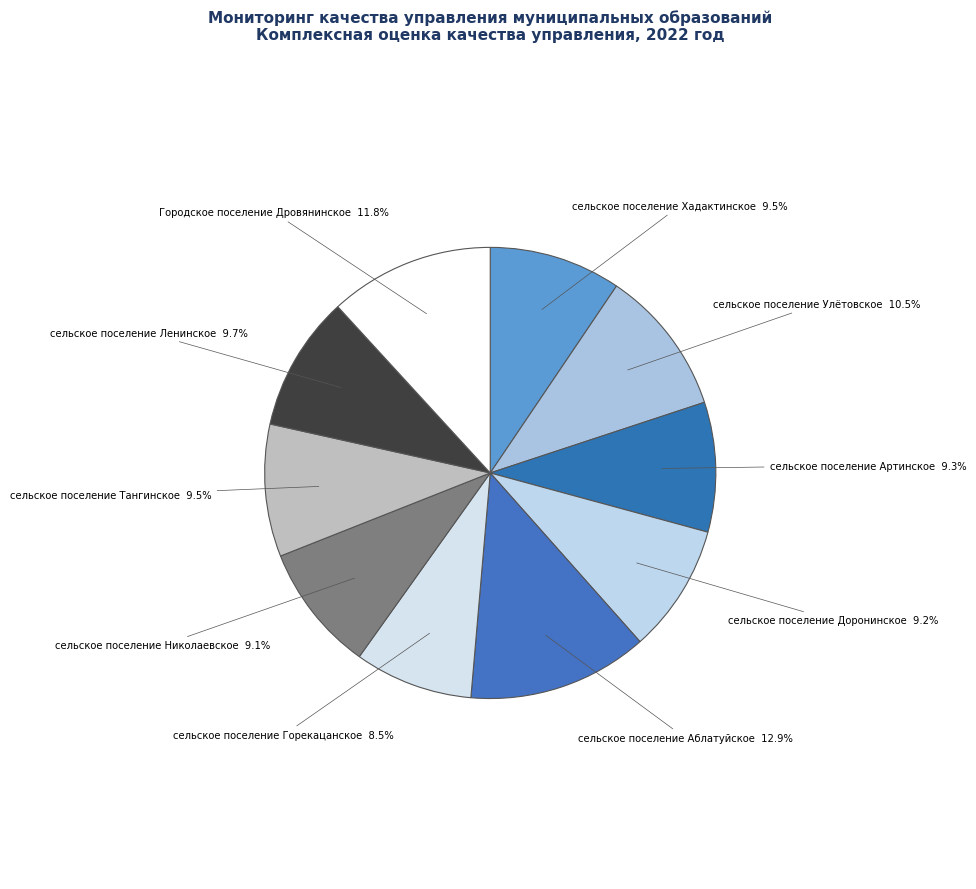

Is it true that сельское поселение Николаевское is 9% of the pie?

True